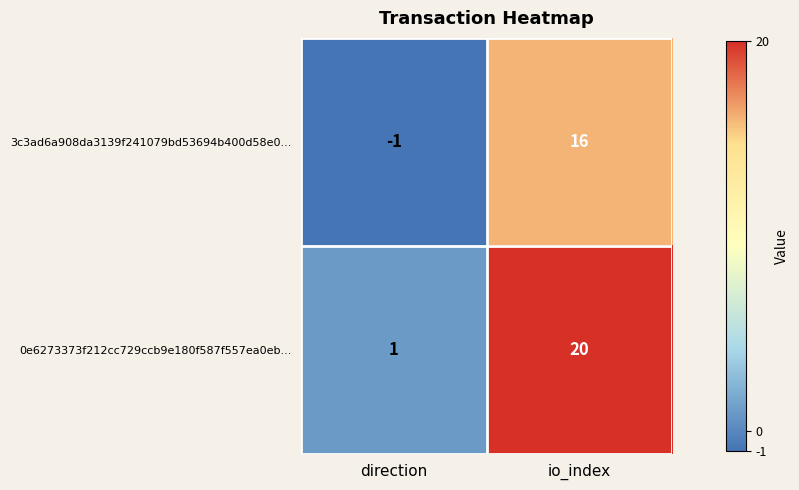

At io_index, list the series in order from smallest to largest.

3c3ad6a908da3139f241079bd53694b400d58e0..., 0e6273373f212cc729ccb9e180f587f557ea0eb...